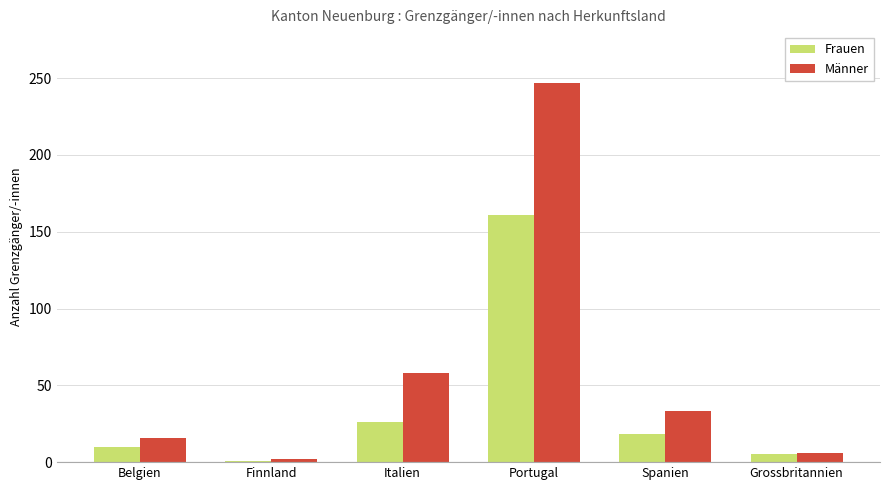

Which series has the widest spread of values?

Männer